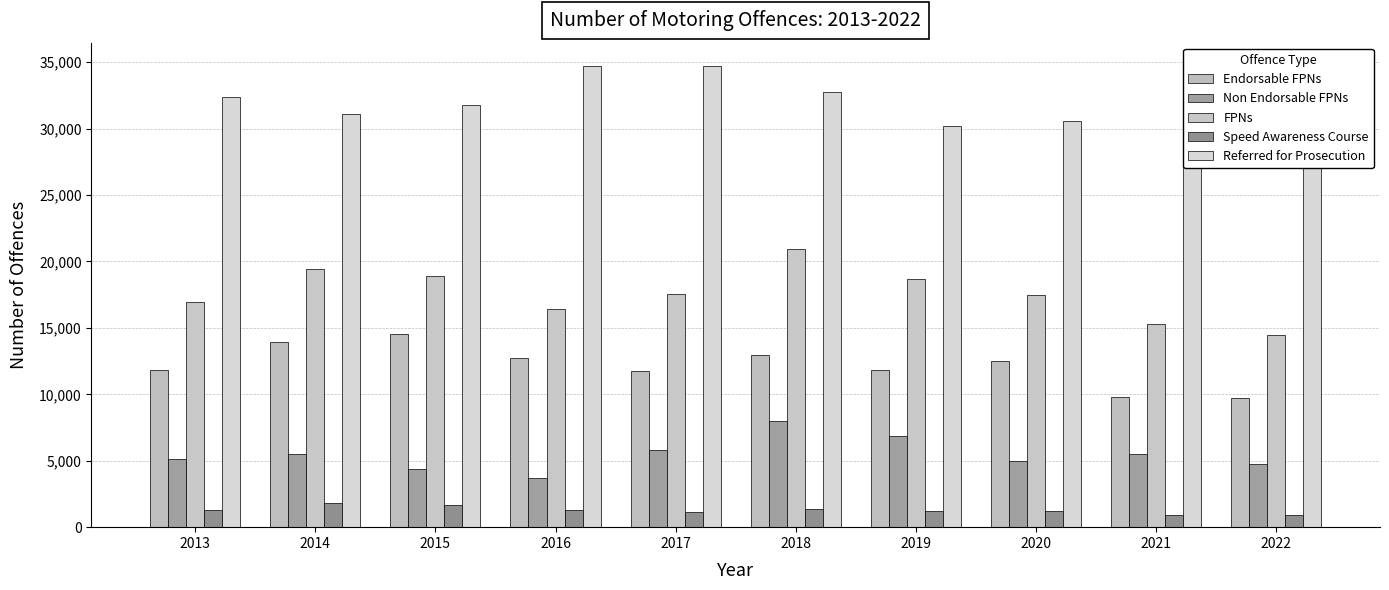

What is the value of the Referred for Prosecution bar at the 10th from the left?

27494